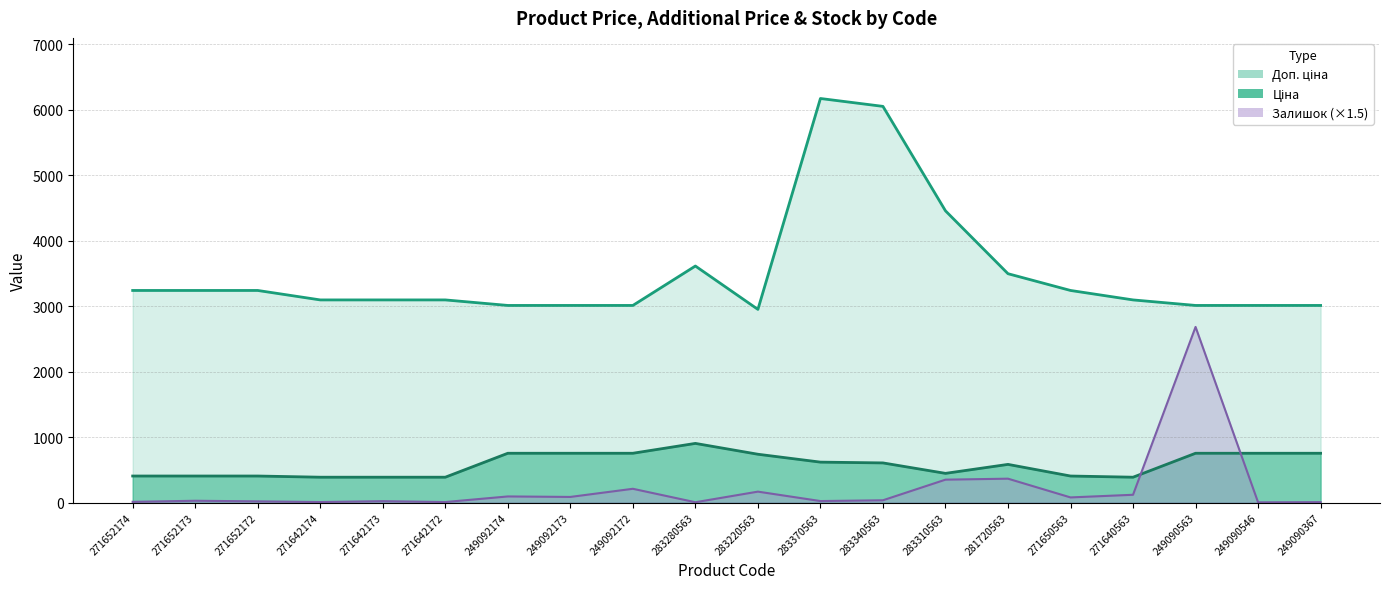

What is the minimum value shown in the chart?

3.0